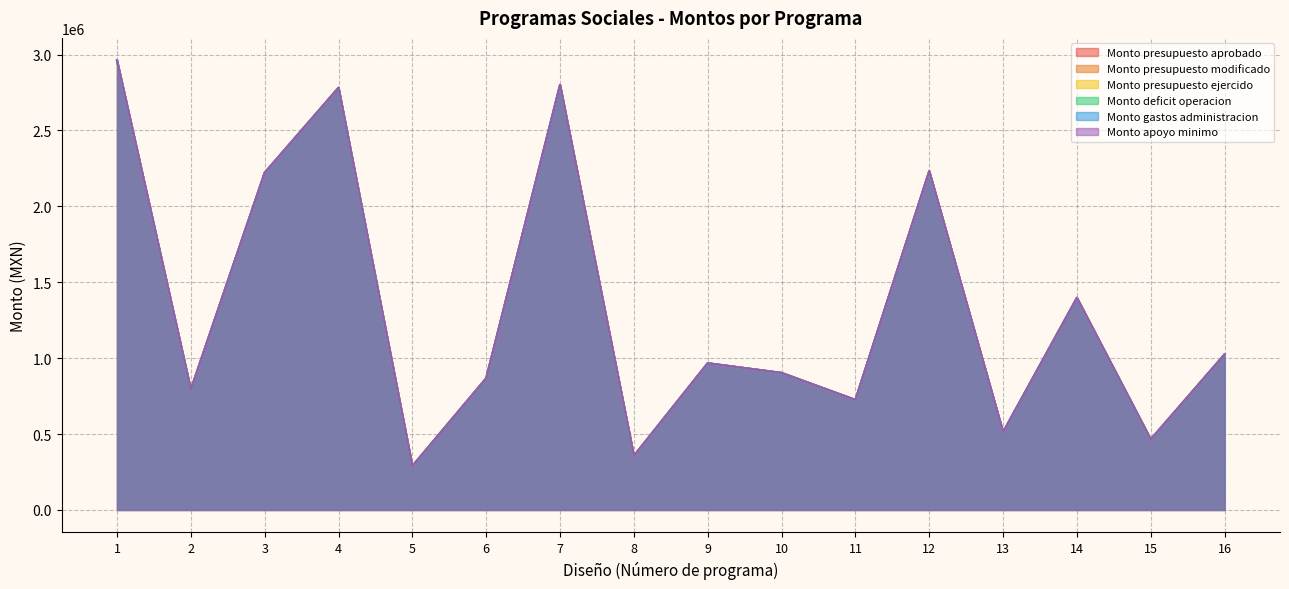

What is the difference between the Monto presupuesto aprobado values at 6 and 8?

511331.2